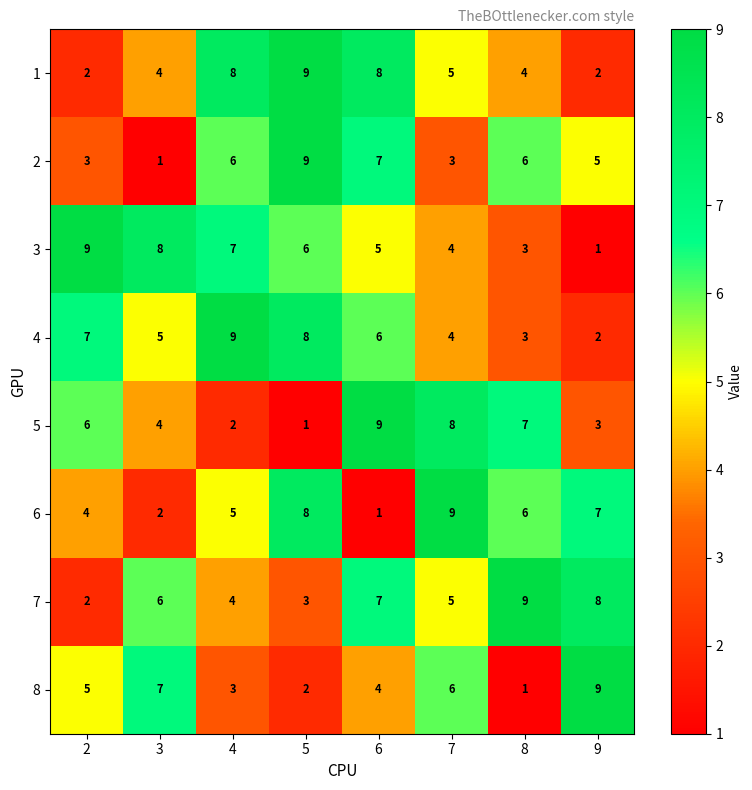

What is the sum of the 5 values at 4 and 5?

3